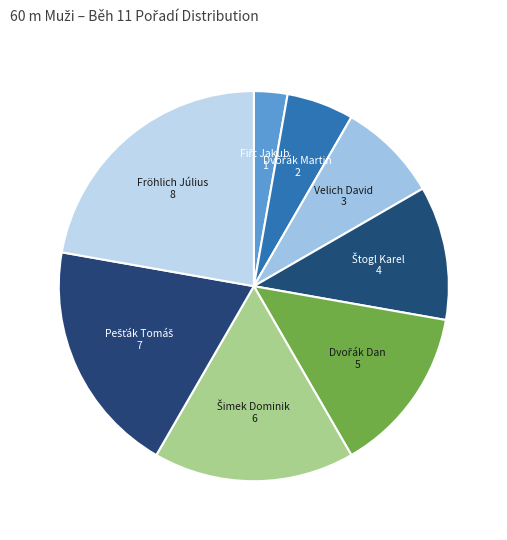

What is the largest slice in the pie chart?

Fröhlich Július